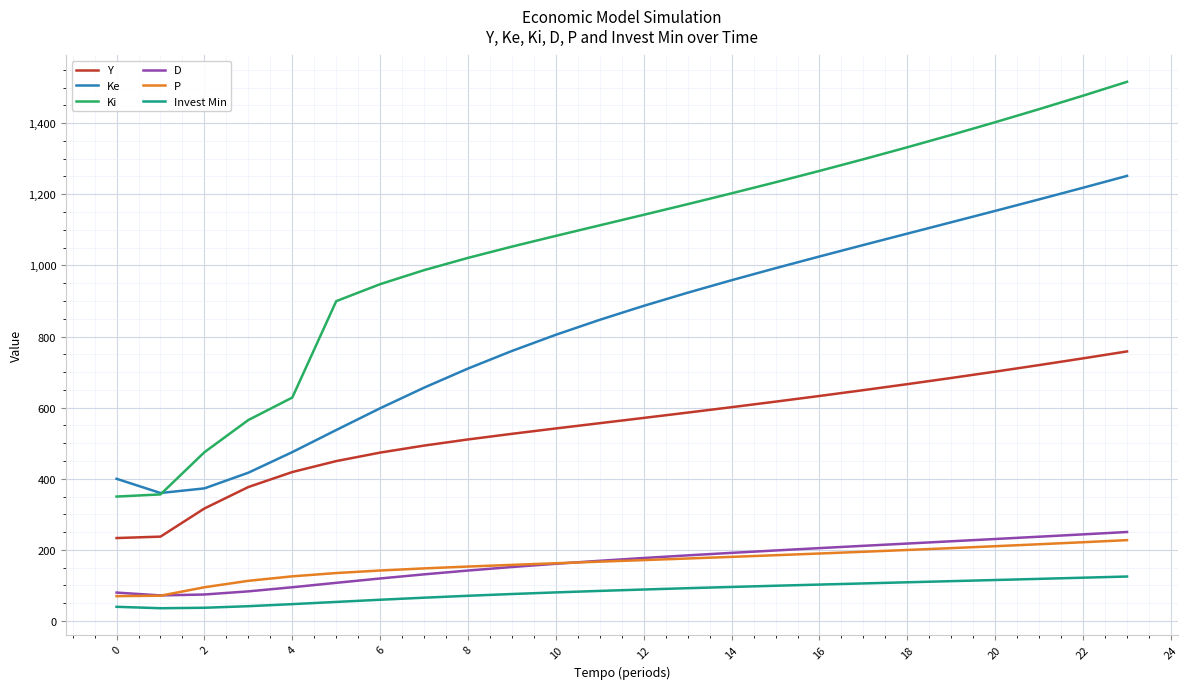

True or false: P and Ki cross at least once.

False